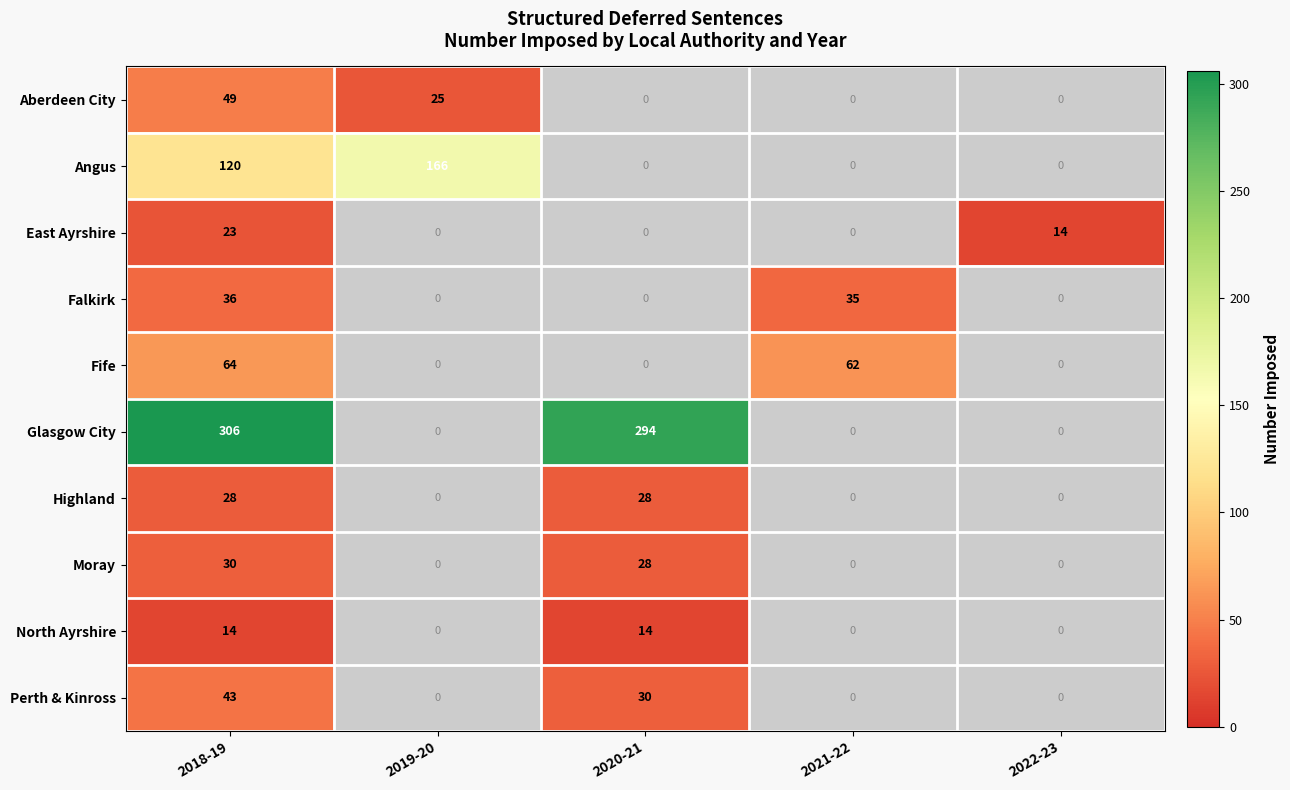

The value of East Ayrshire at 2018-19 is 23. True or false?

True